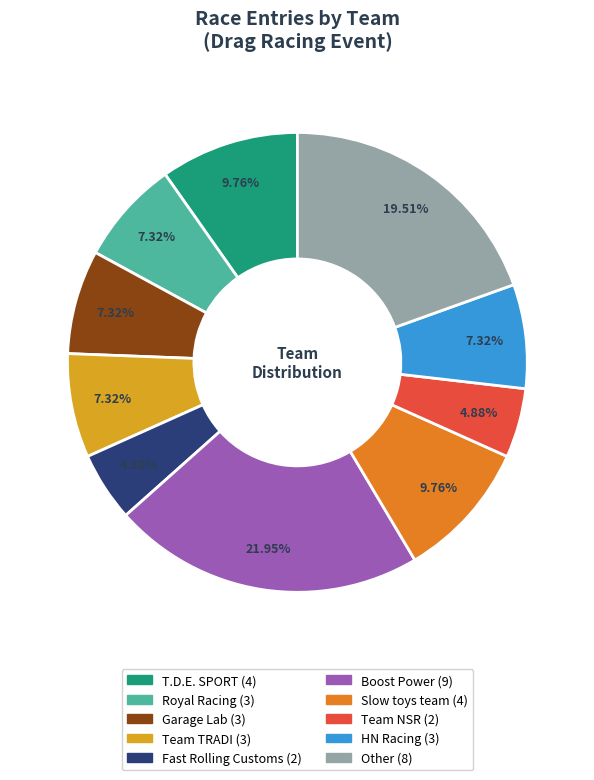

How many segments does this pie chart have?

10